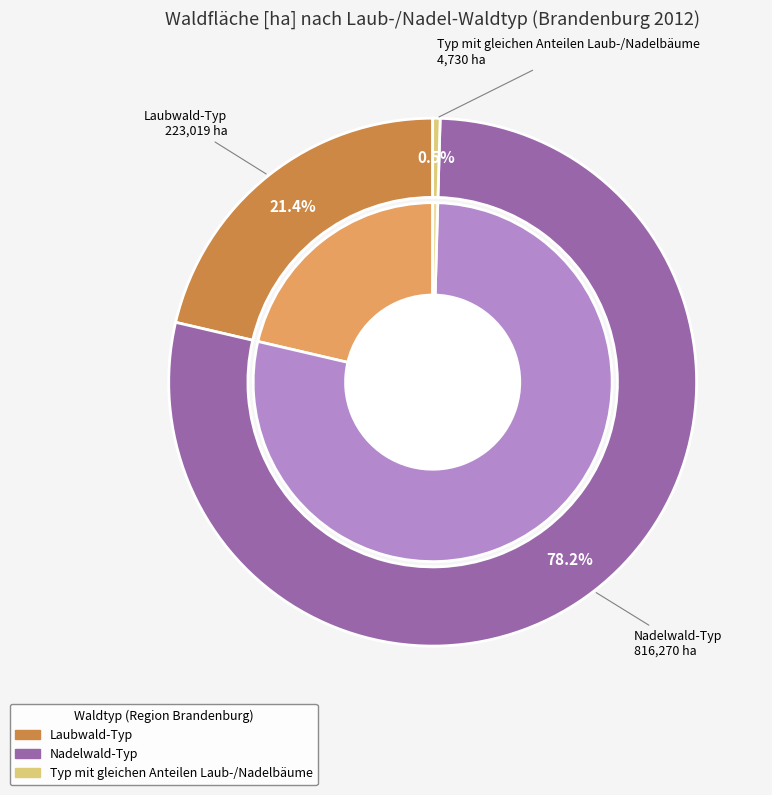

What is the majority slice?

Nadelwald-Typ